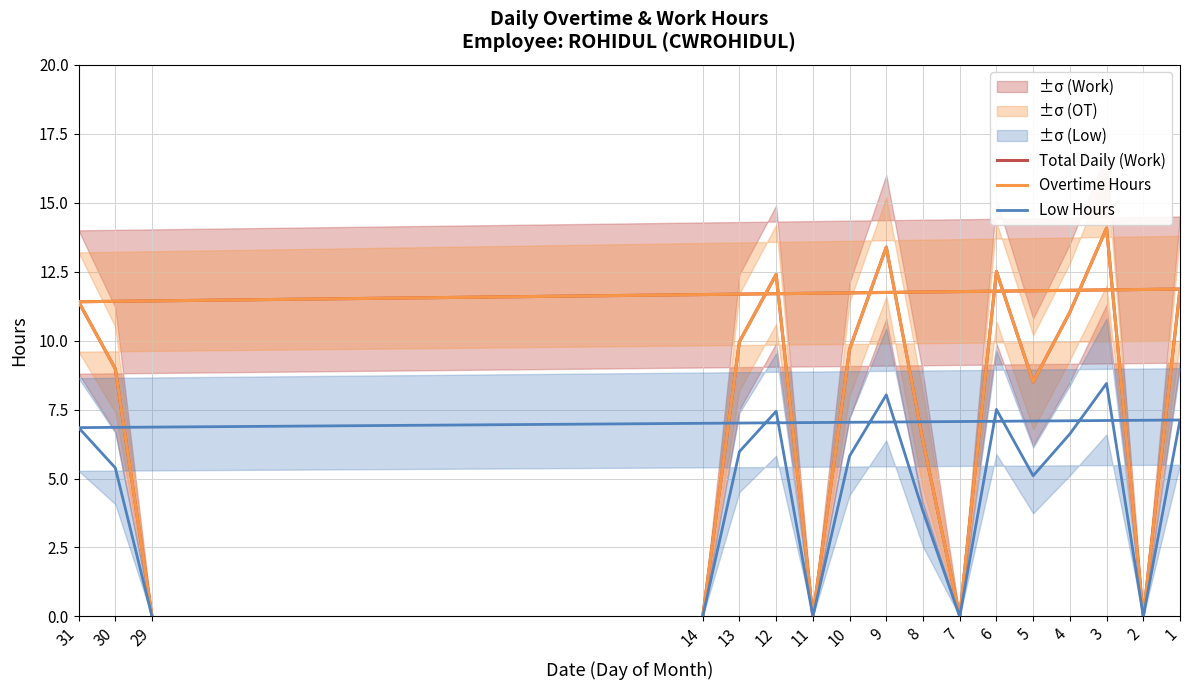

How many values in the Total Daily (Work) series are below 9?

8